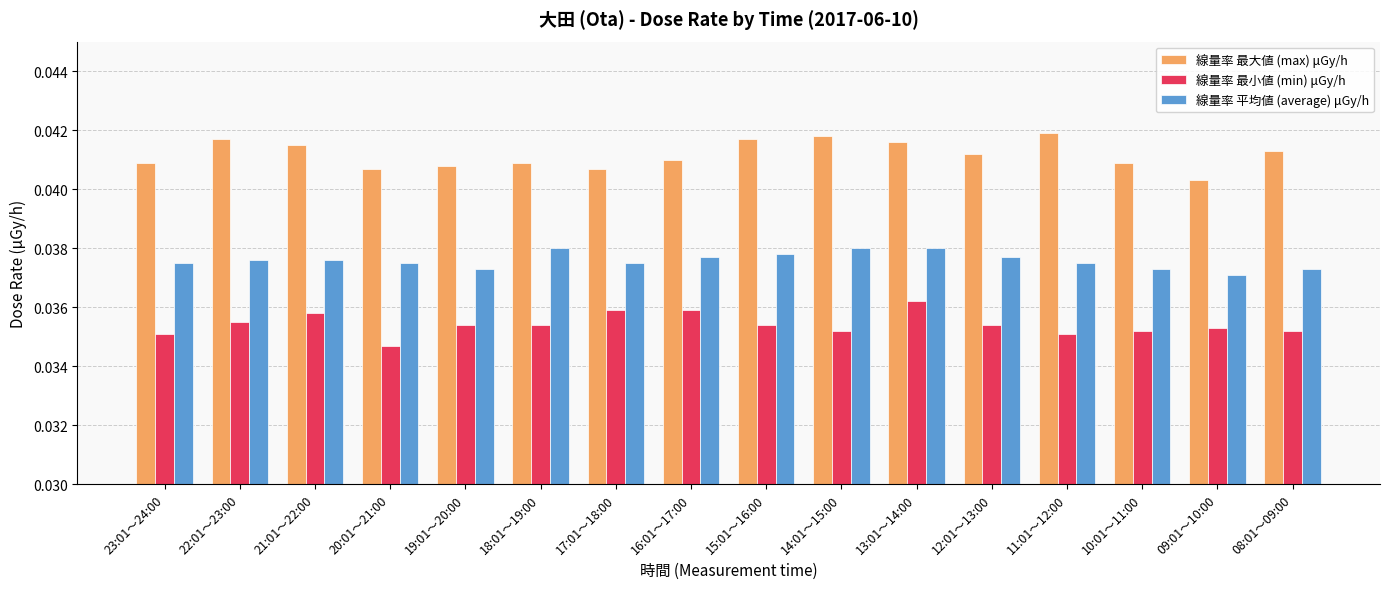

Does the chart contain stacked bars?

No